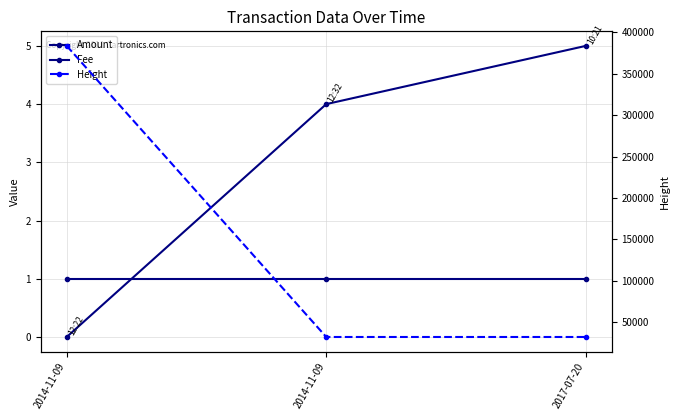

What is the minimum value for Height?

32191